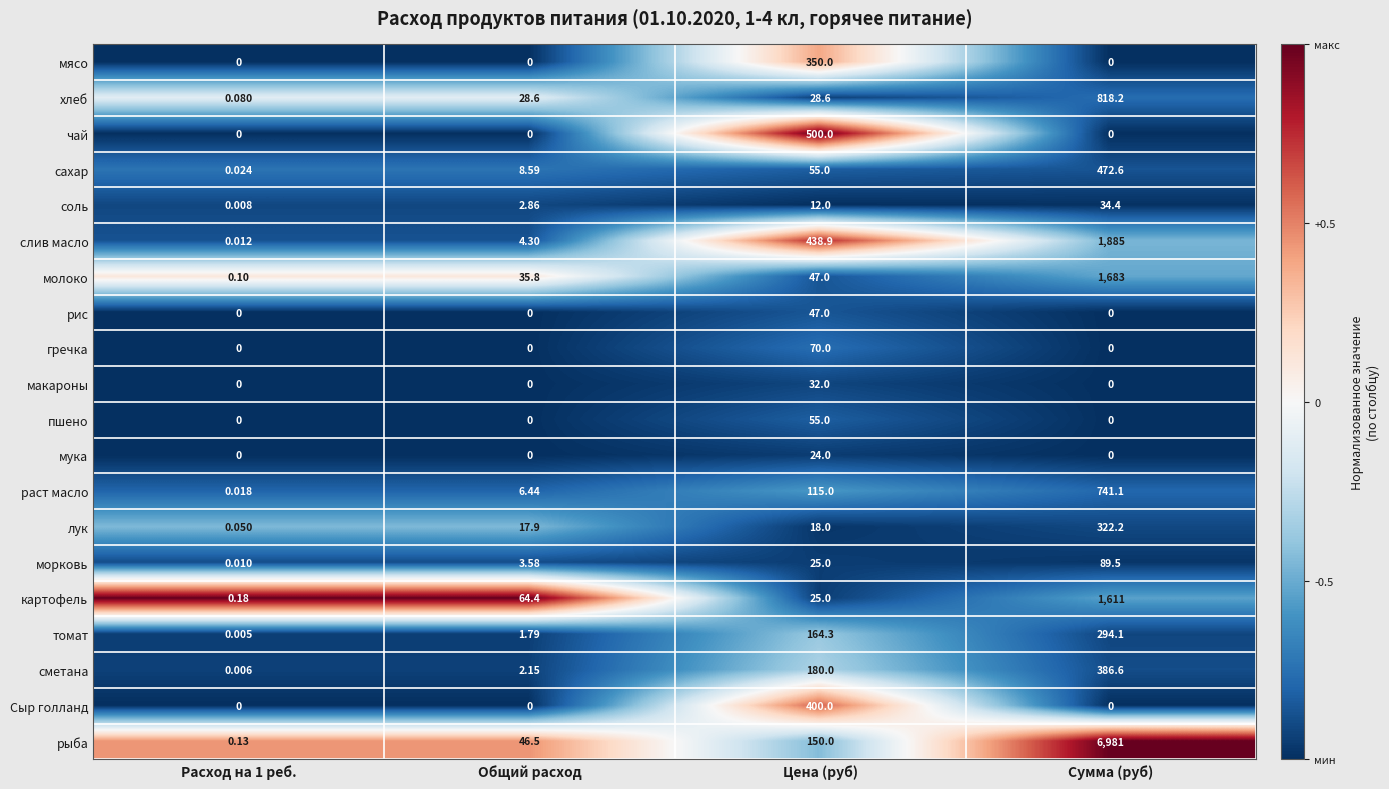

Which series has the largest total across all categories?

рыба